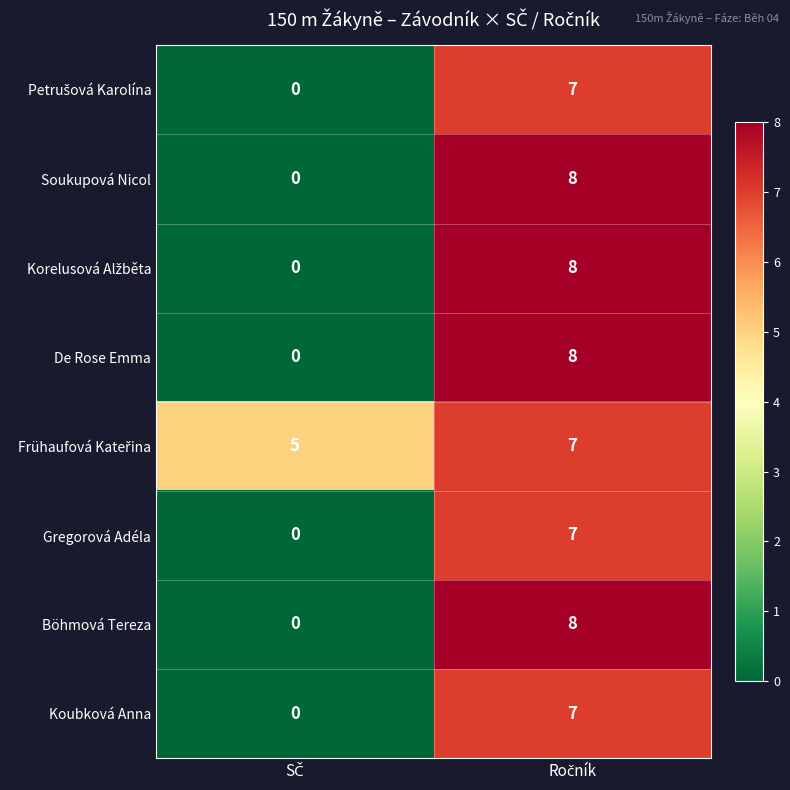

What is the average value of the Gregorová Adéla series?

4